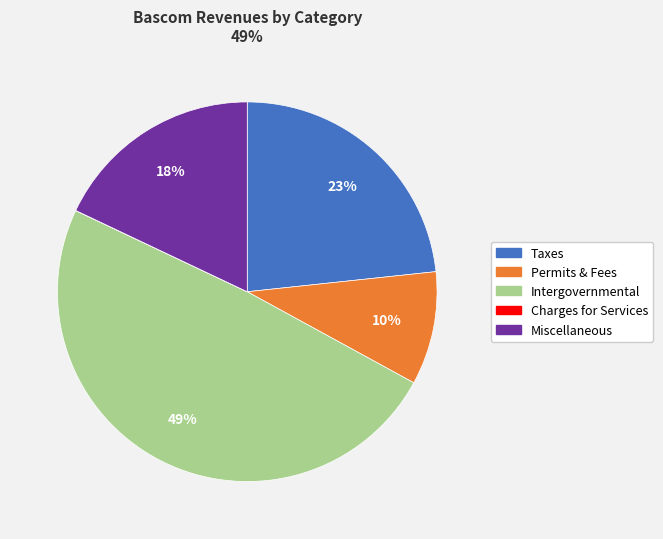

To the nearest percent, what is the difference between the largest and smallest slice percentages?

49%